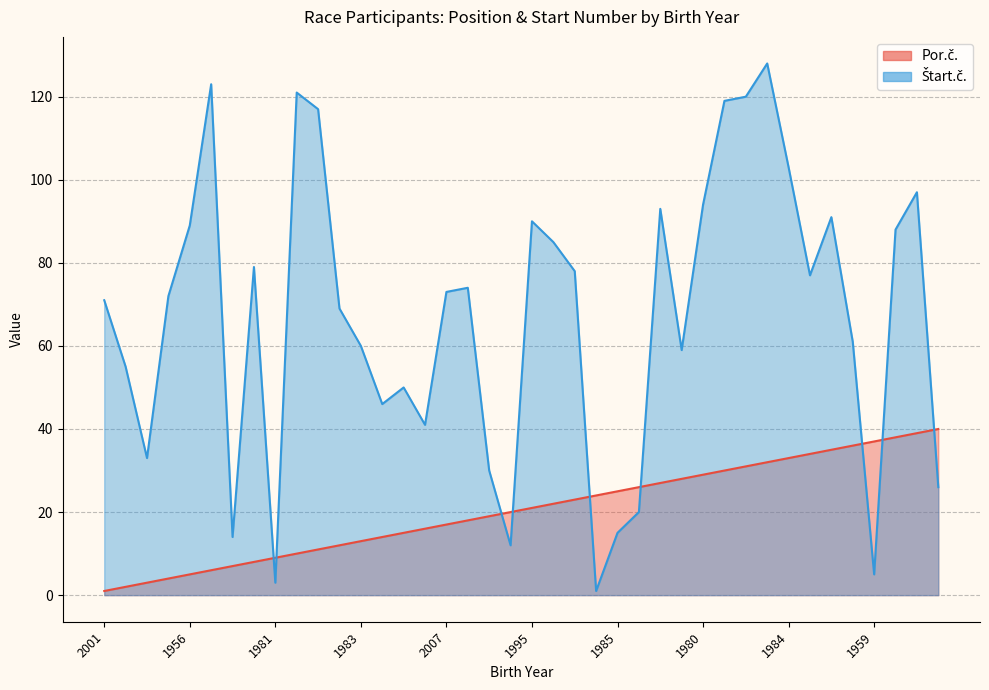

Where is Por.č. nearest to the value 20?

2003